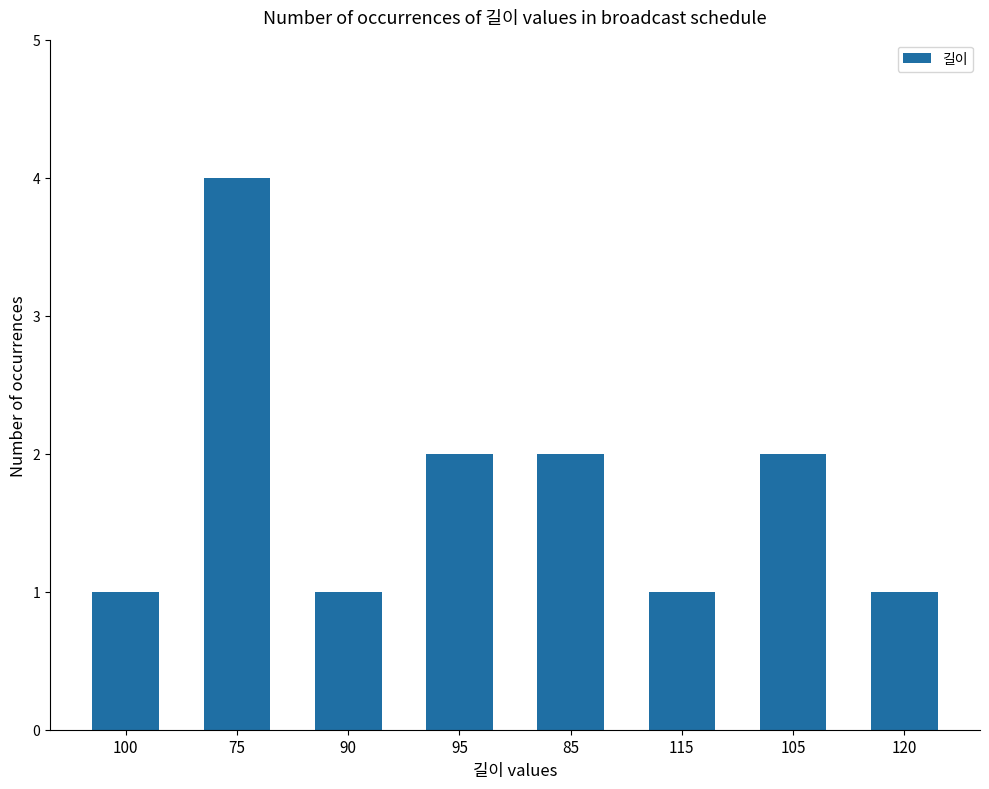

What is the minimum value shown in the chart?

1